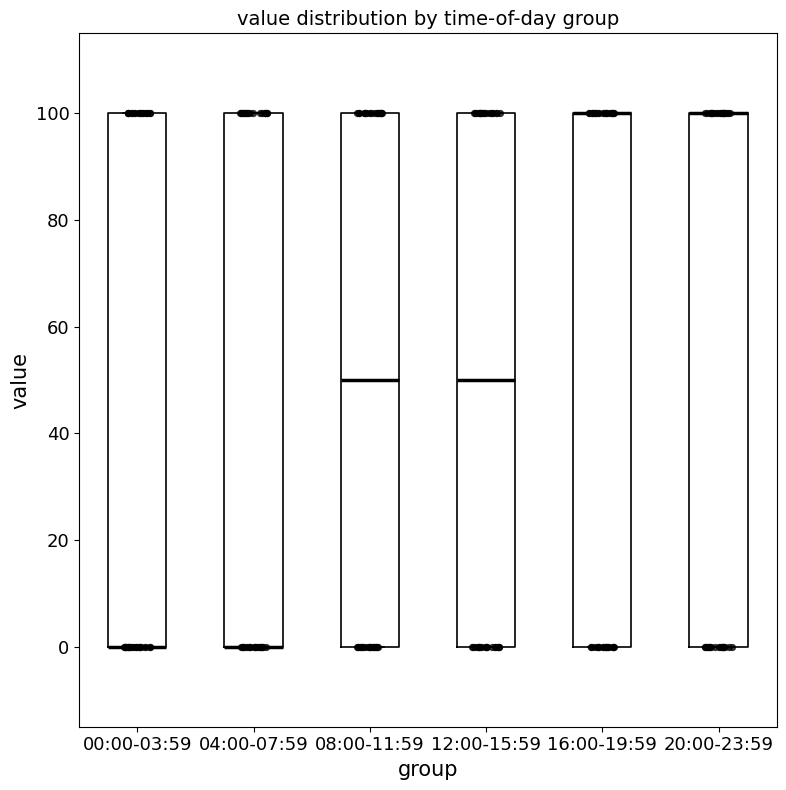

Where is the upper edge of the box for 12:00-15:59 on the y-axis? The values are not printed on the chart, so give them approximately, as read against the axis.

100